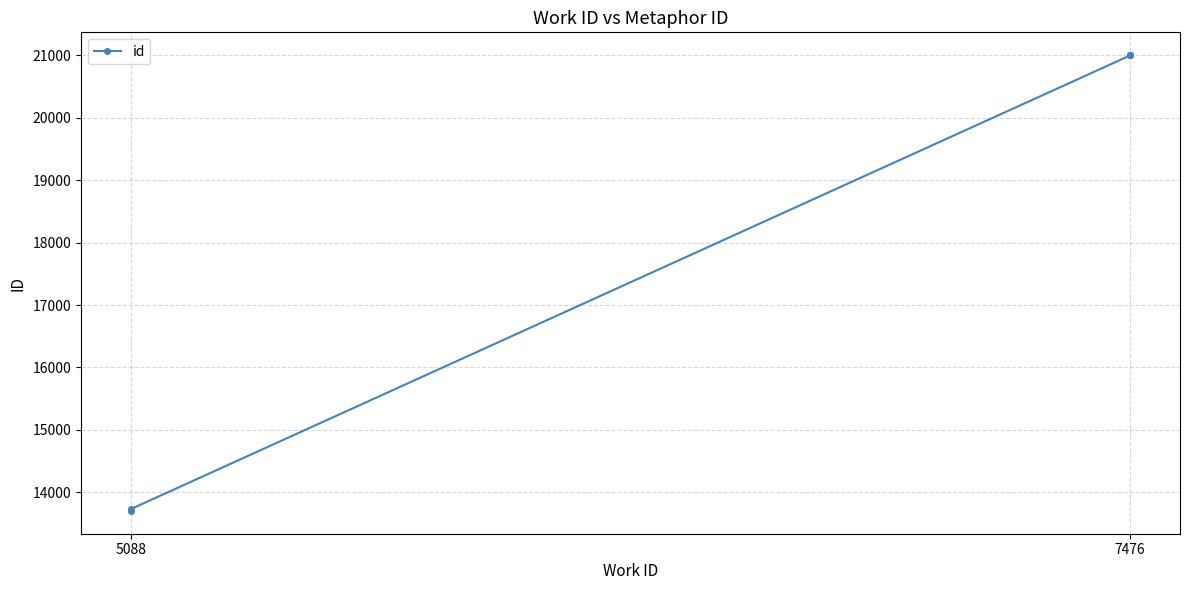

How many distinct data groups are displayed?

1